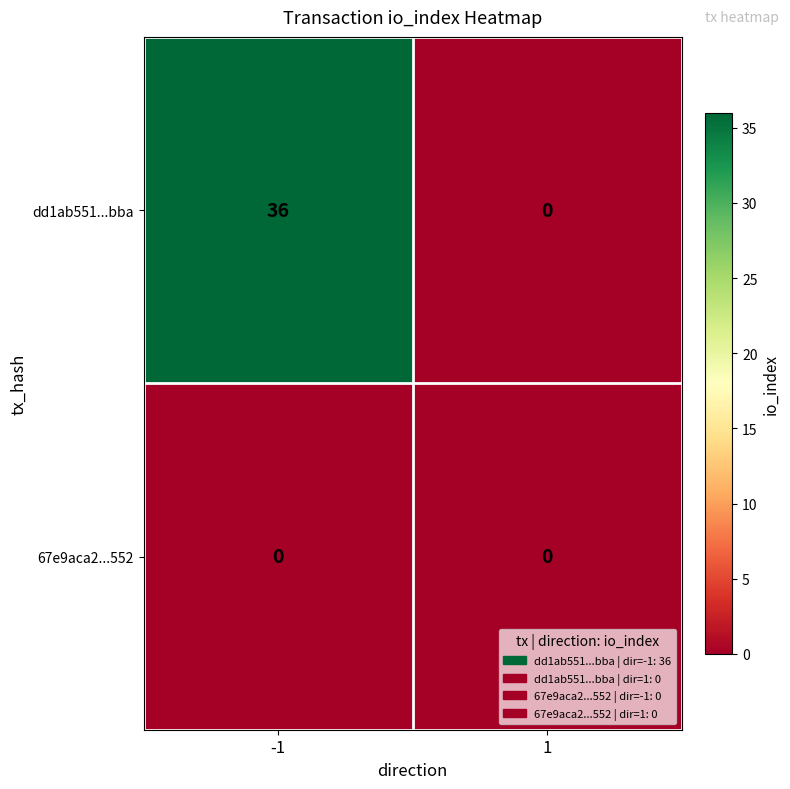

Which series has the widest spread of values?

dd1ab551...bba